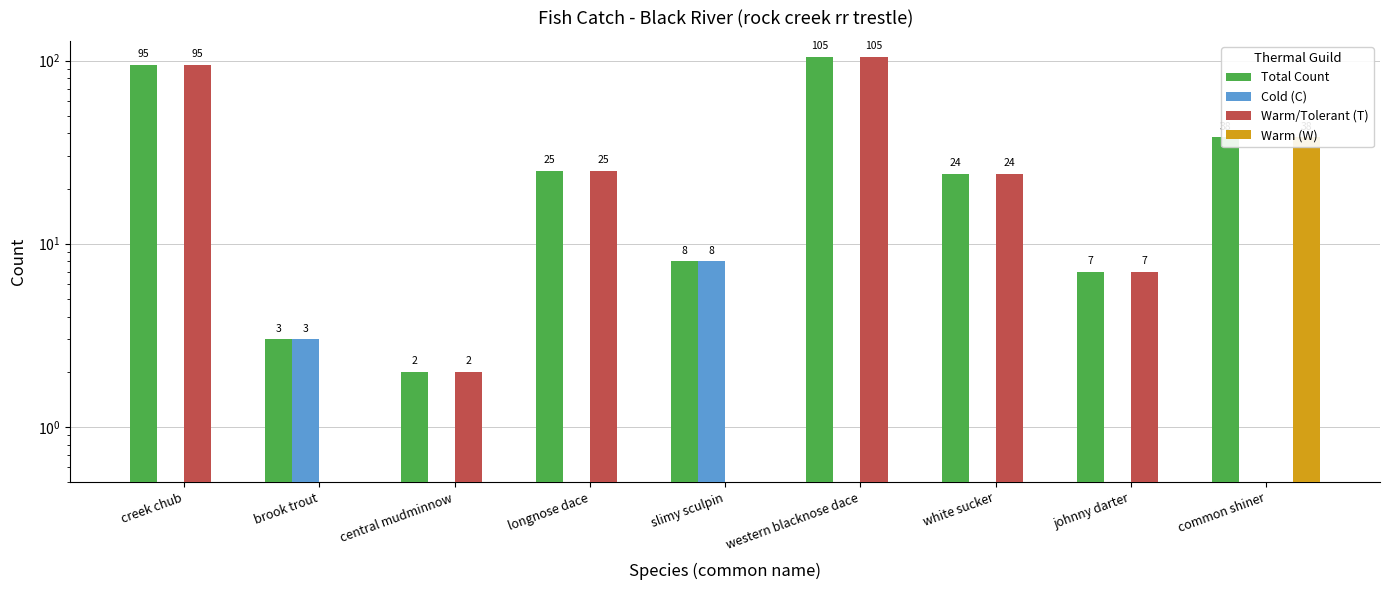

What is the label of the 6th bar from the right?

longnose dace